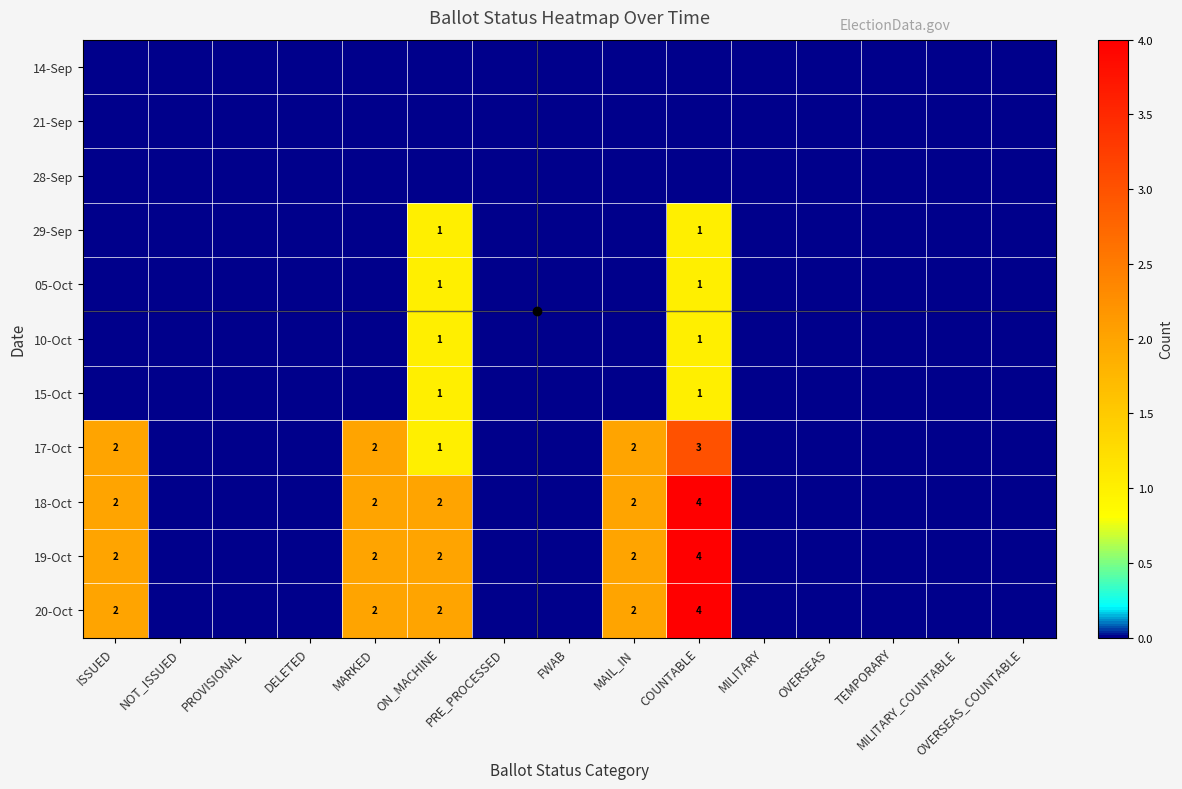

Which has a higher value, ON_MACHINE or NOT_ISSUED?

ON_MACHINE